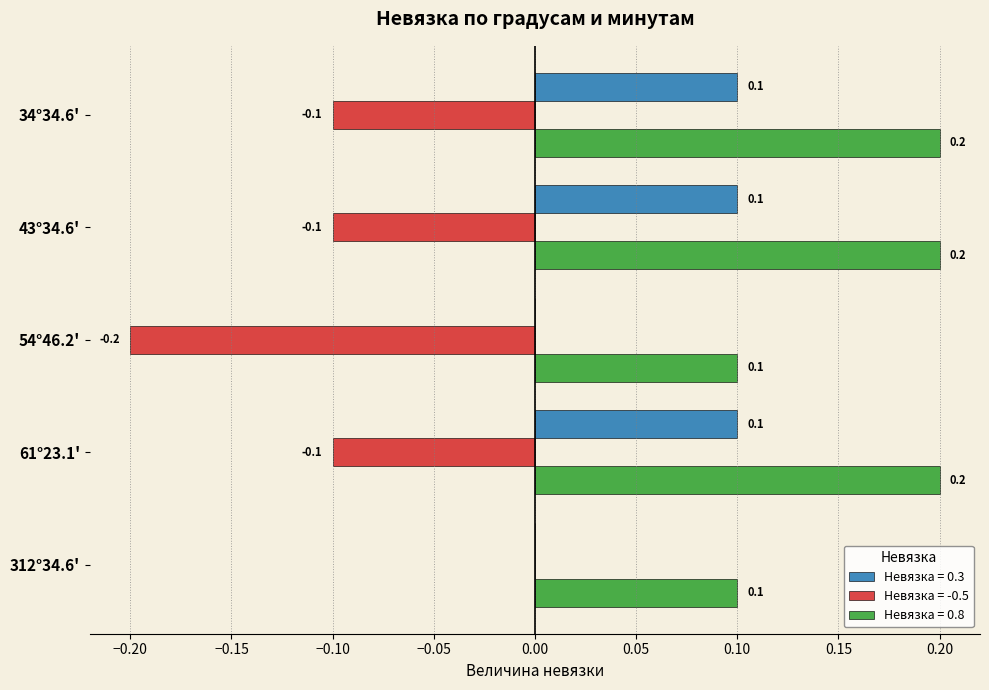

What is the greatest value displayed?

0.2